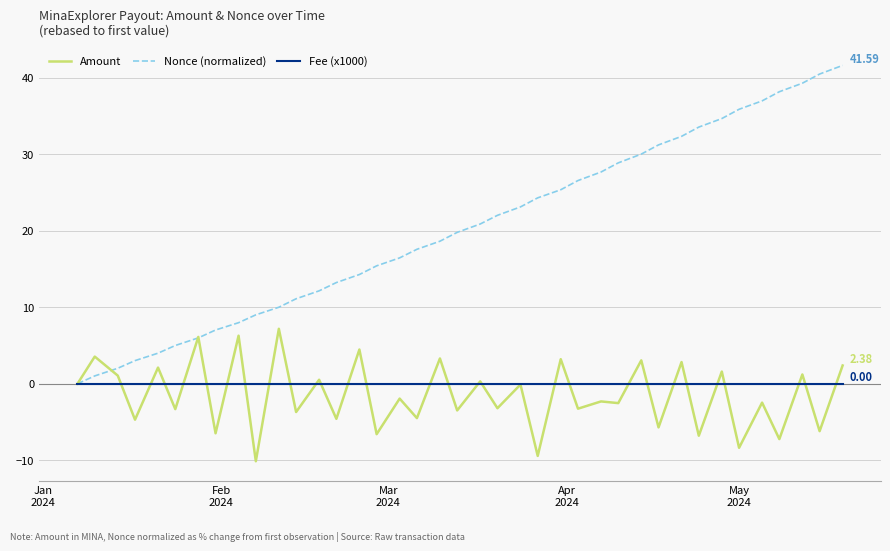

Which series has the widest spread of values?

Nonce (normalized)